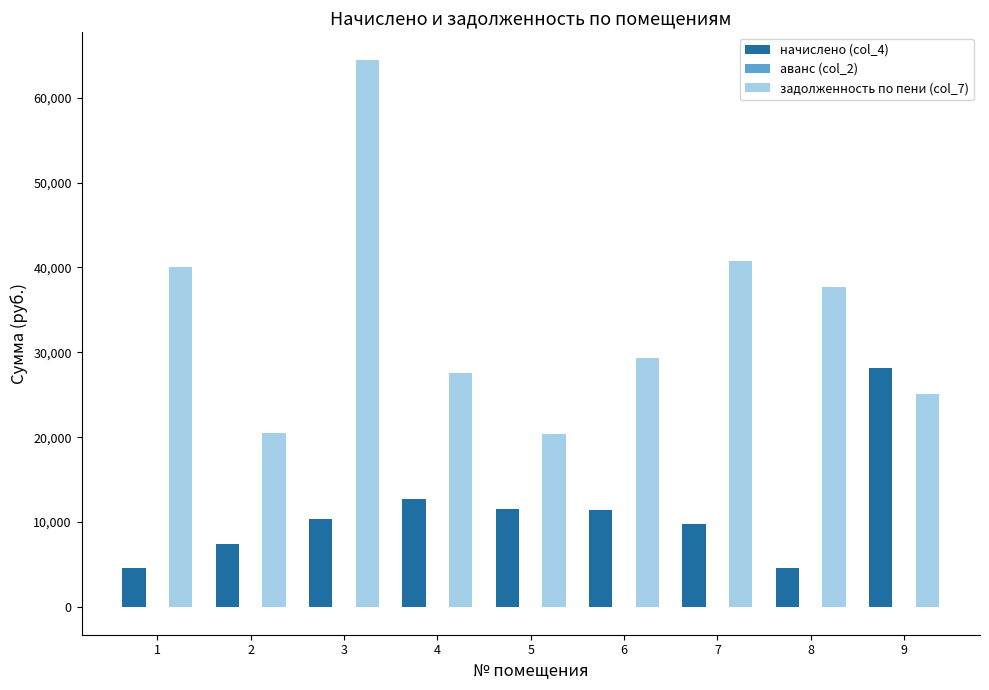

The value of начислено (col_4) at 2 is 13000.4. True or false?

False